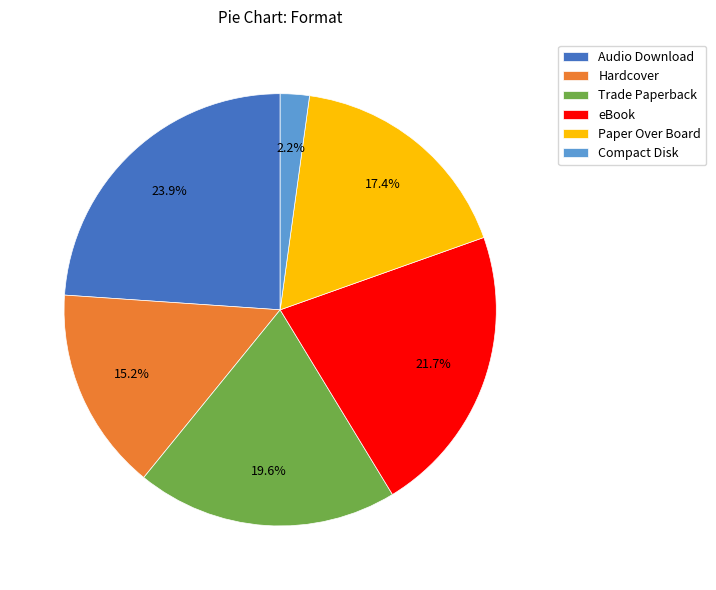

What percentage do Audio Download and Compact Disk together represent?

26.1%